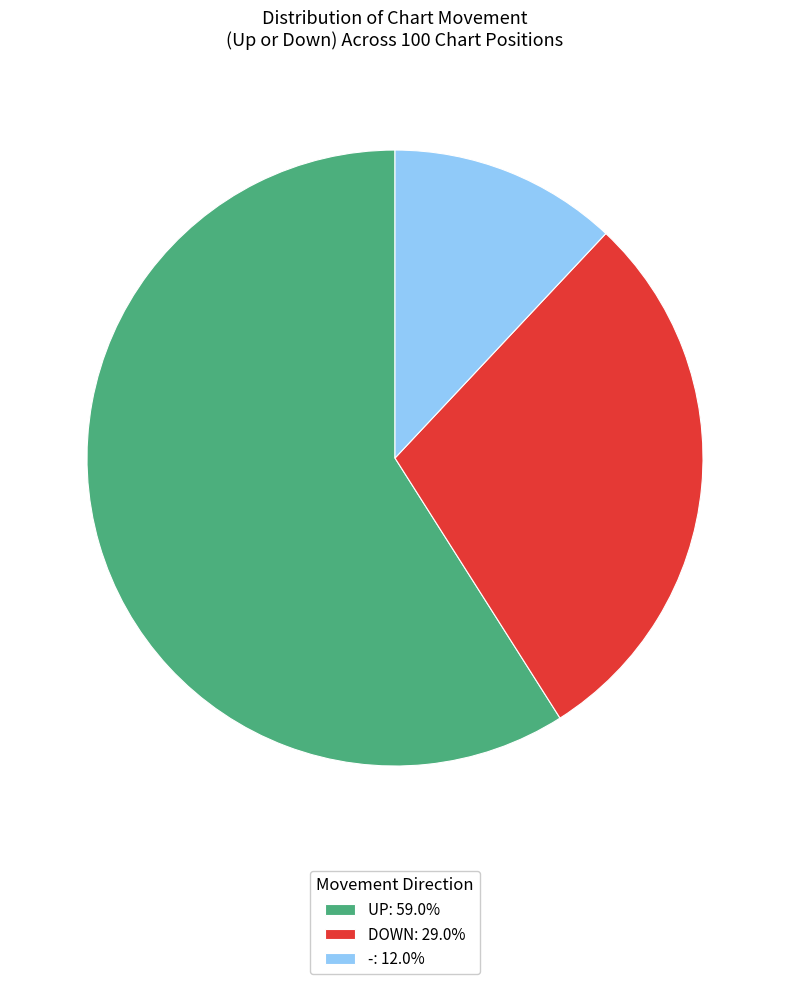

Is there a majority slice in this chart?

Yes